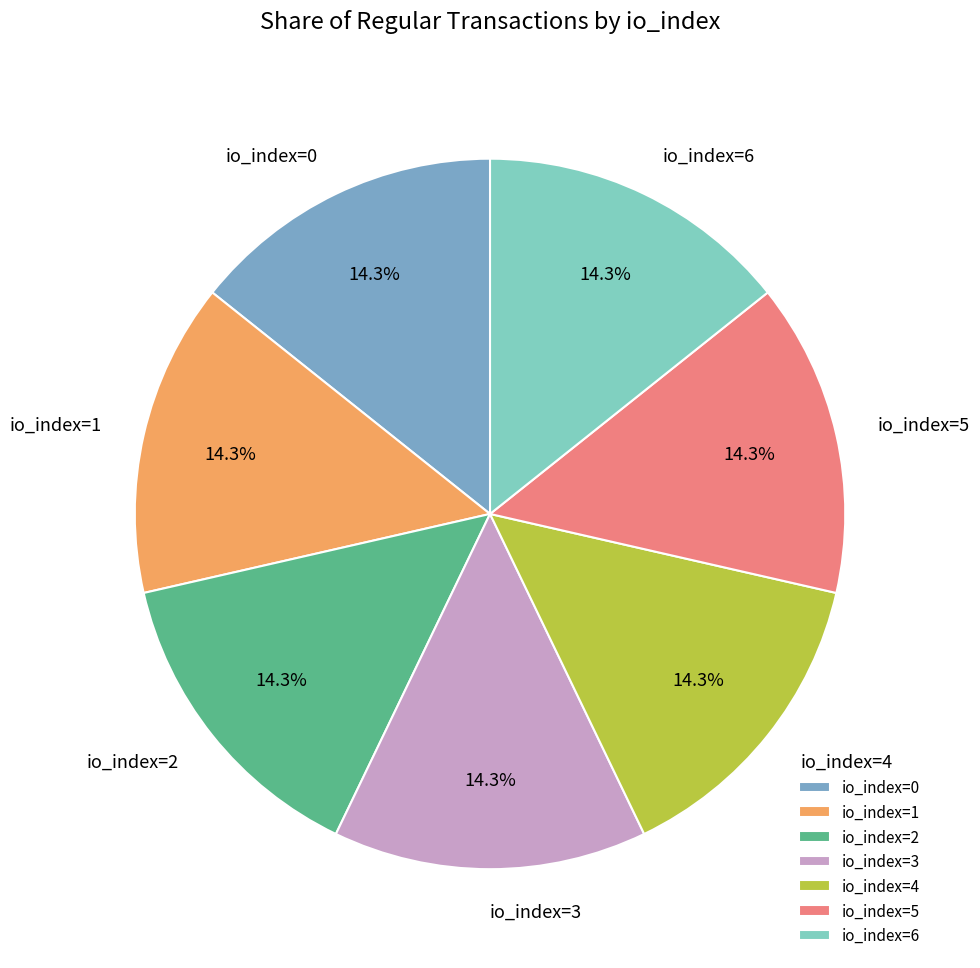

Does io_index=0 represent more than half of the total?

No